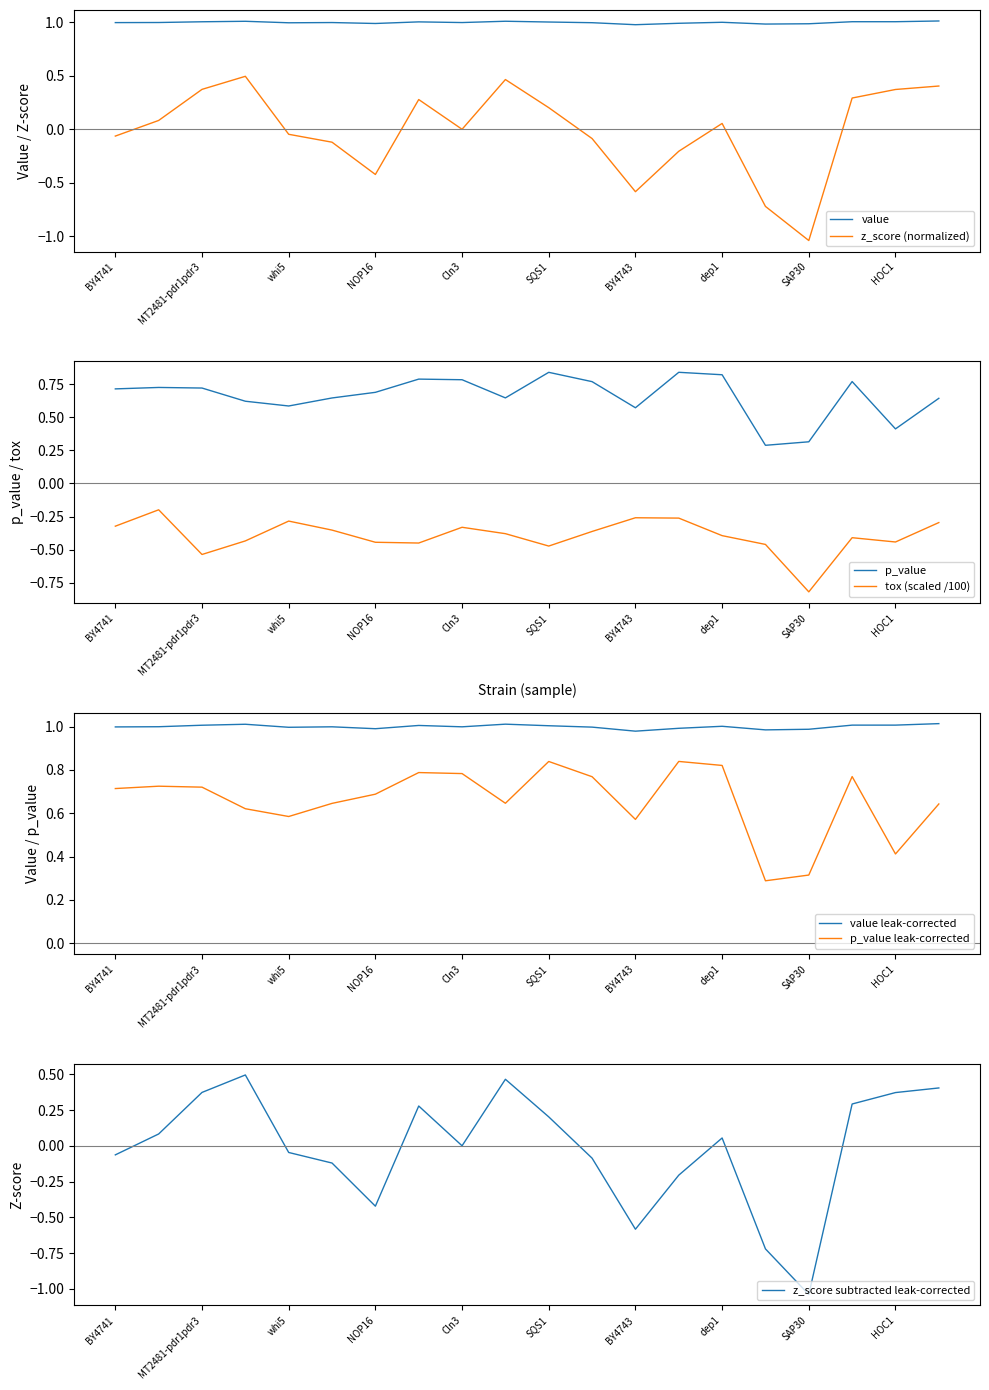

Which series has the largest range (max minus min)?

z_score